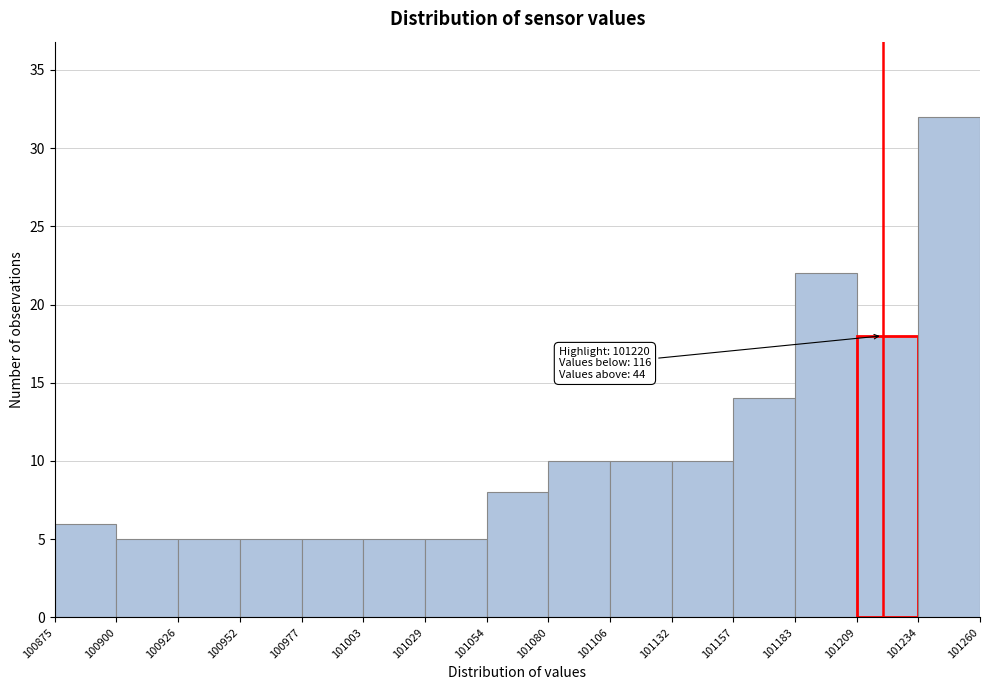

Over which range of the x-axis is the bar tallest?

101234 to 101260